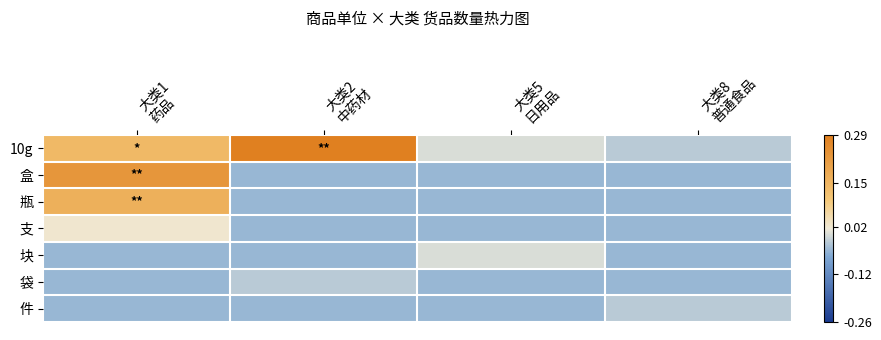

What is the total value across all series at 大类2
中药材?

0.1